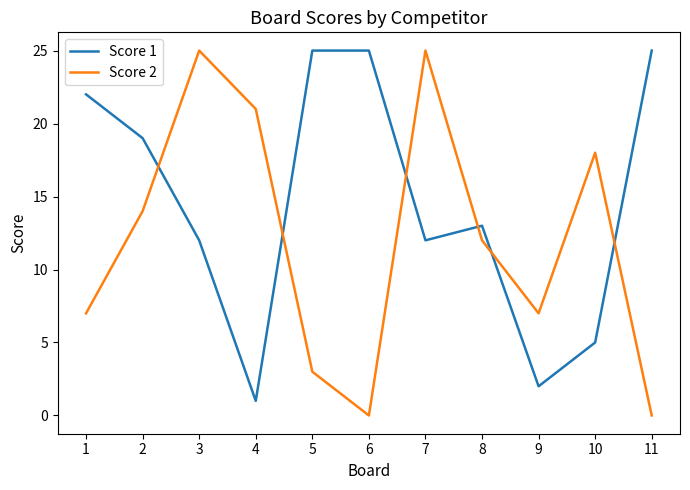

What are all the series names shown in the legend?

Score 1, Score 2